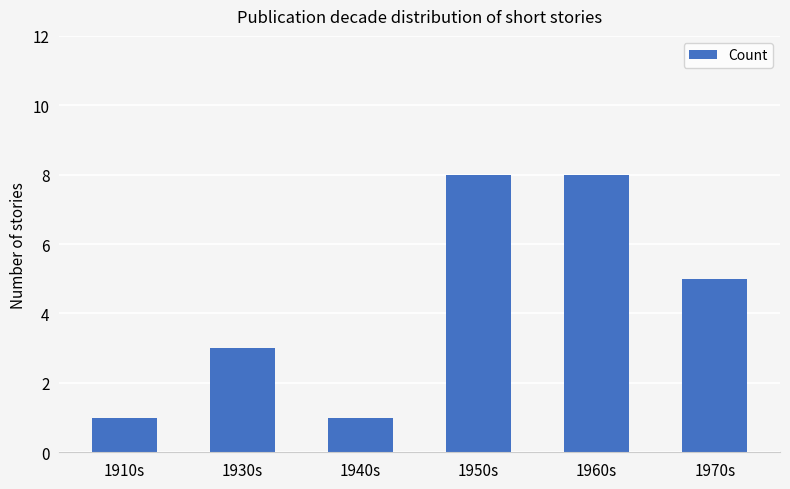

True or false: the data shows 3 at 1950s.

False